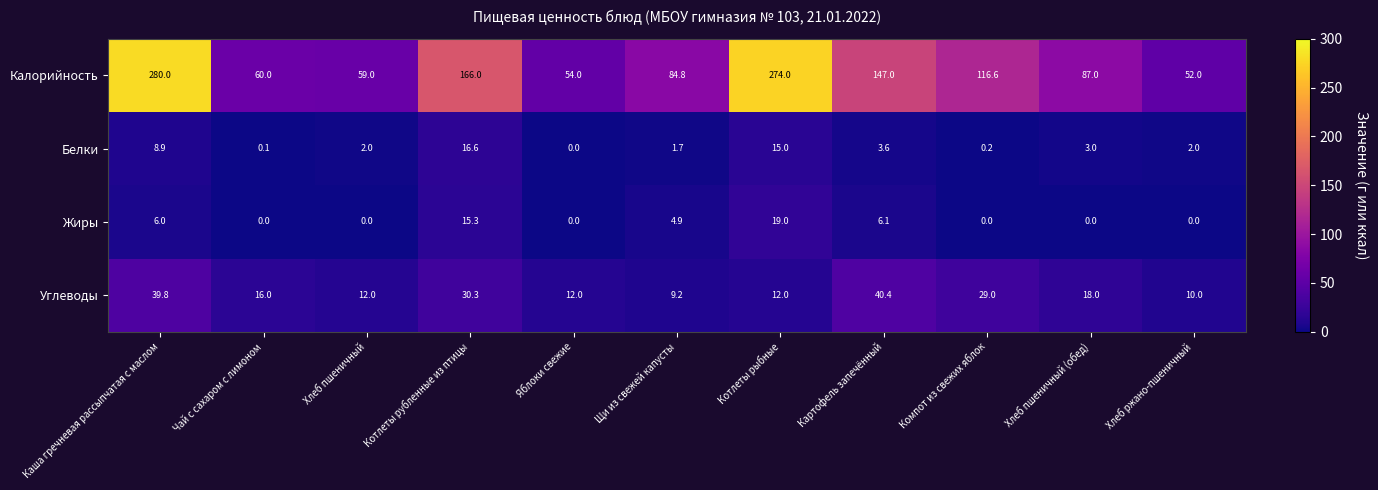

Between Котлеты рубленные из птицы and Хлеб ржано-пшеничный, which series saw the biggest shift?

Калорийность